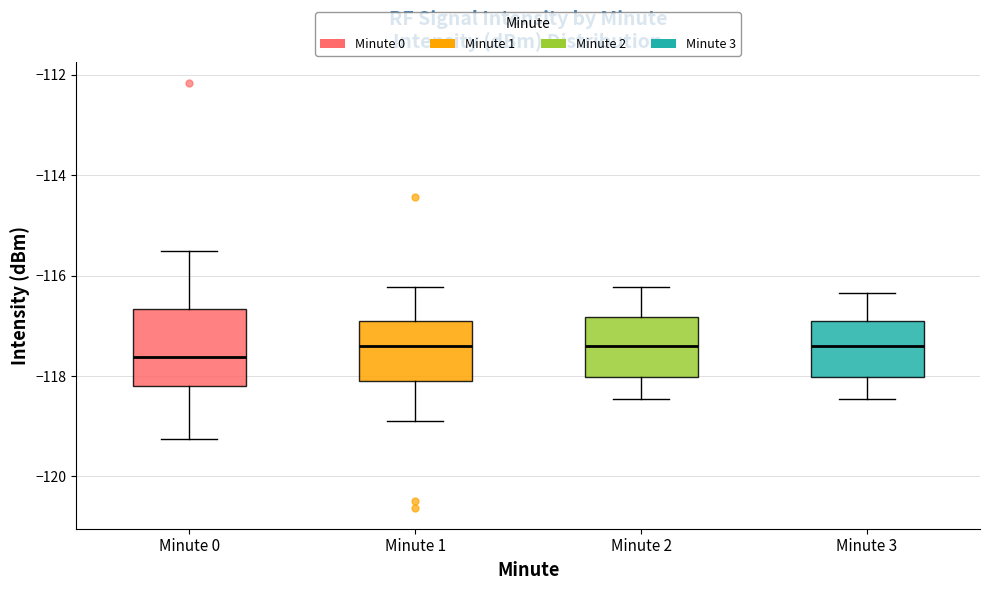

Comparing the boxes themselves (not the whiskers), which one is the tallest?

Minute 0